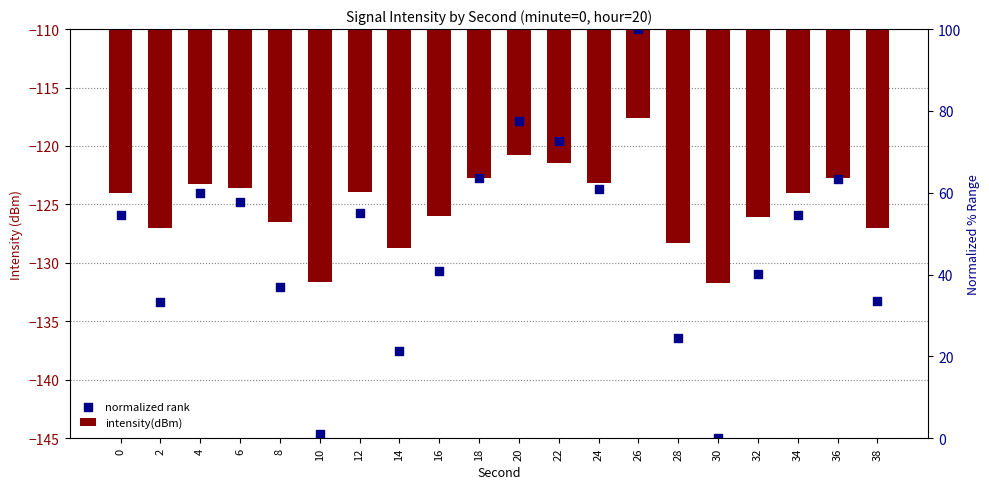

What is the total value across all series at 10?

-276.2